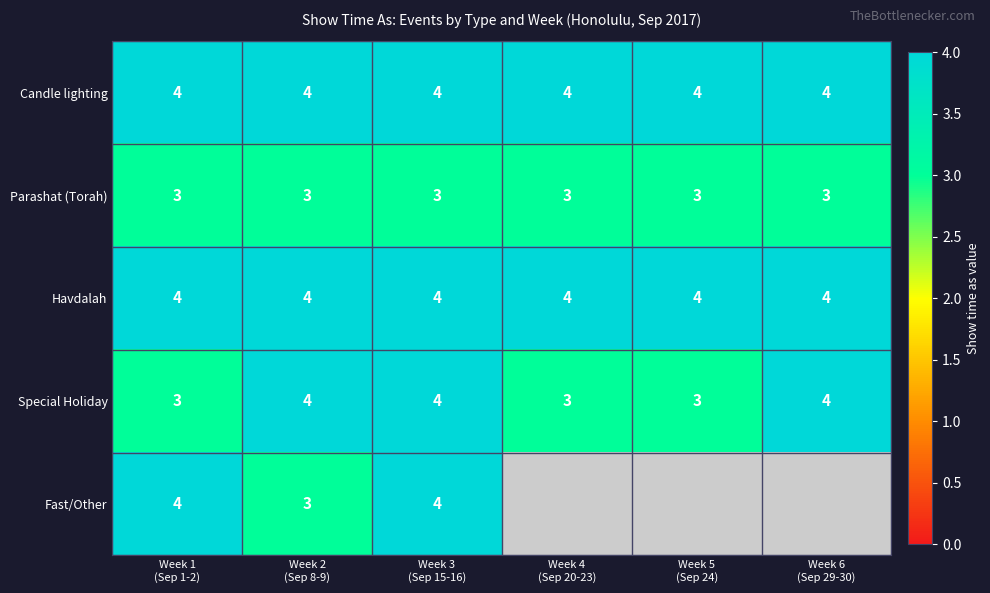

What is the average value of the Havdalah series?

4